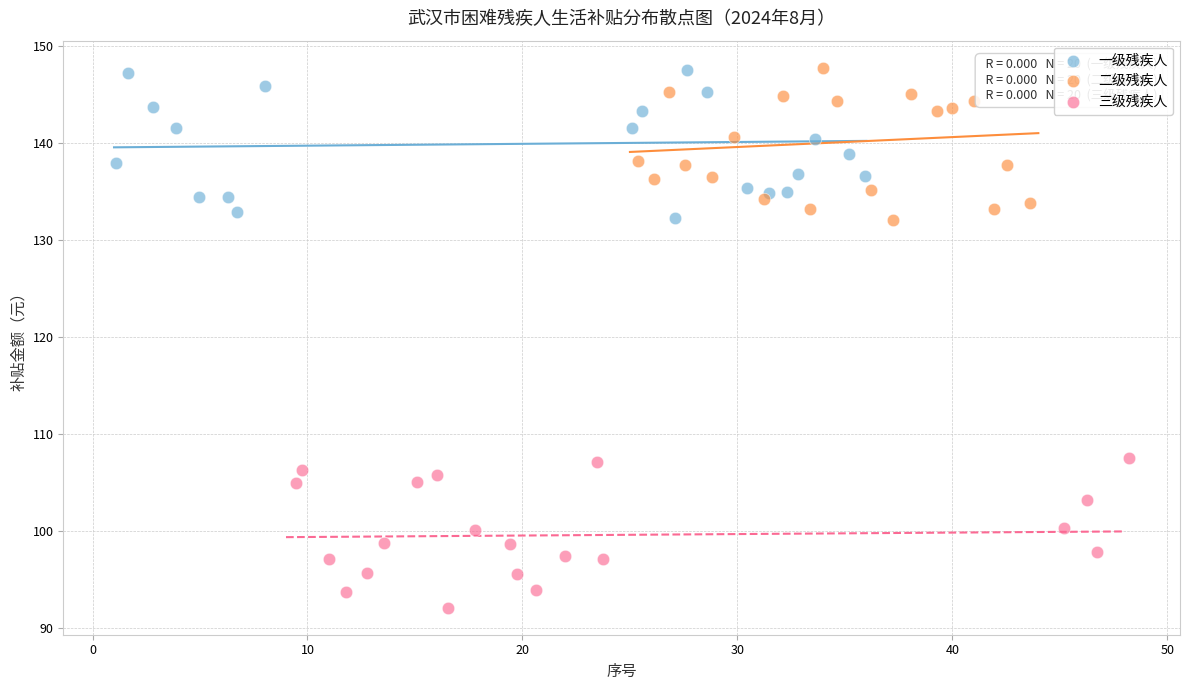

Which series reaches the minimum Y coordinate?

三级残疾人